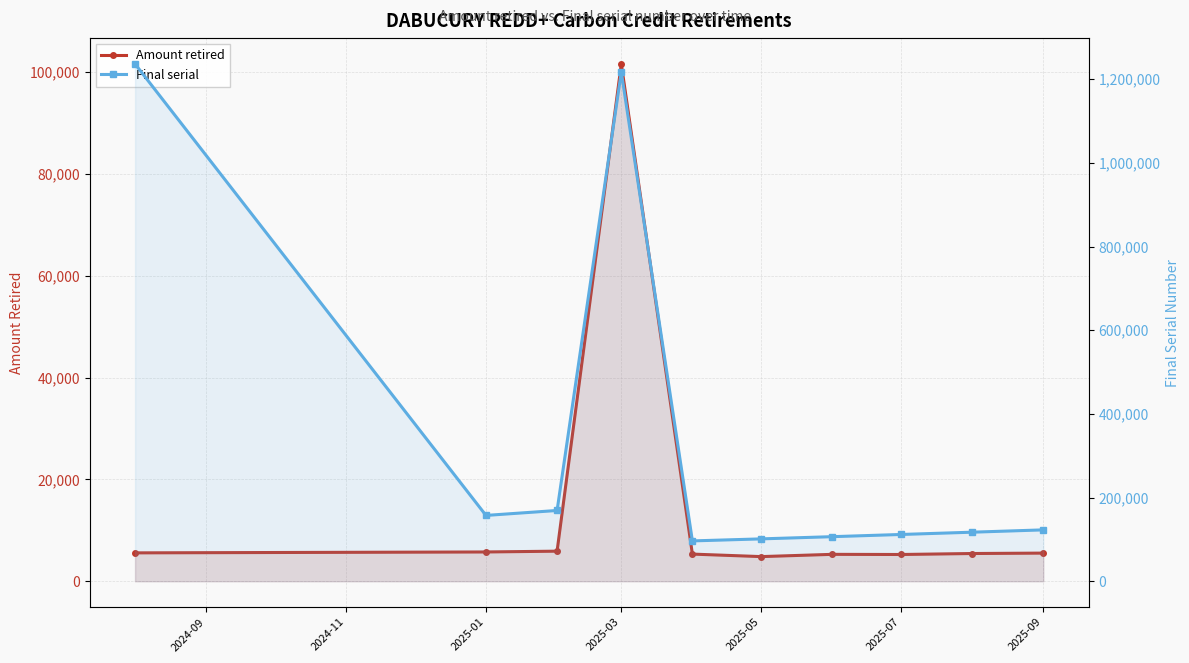

In Amount retired, how many points are lower than both neighbors (excluding endpoints)?

2